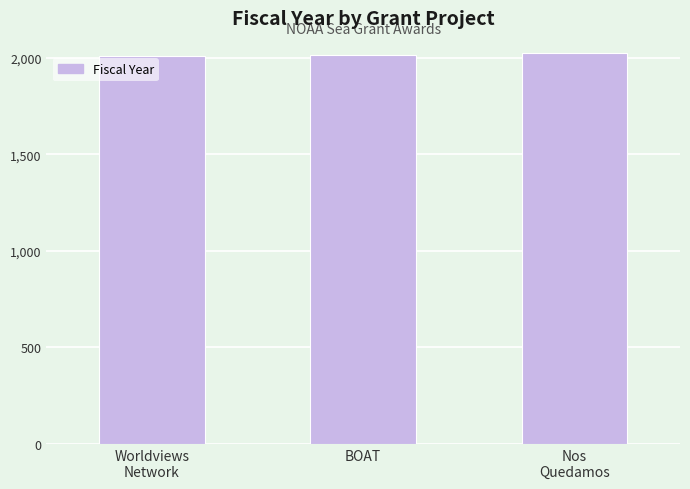

Is it true that the value at Worldviews
Network is 3436?

False